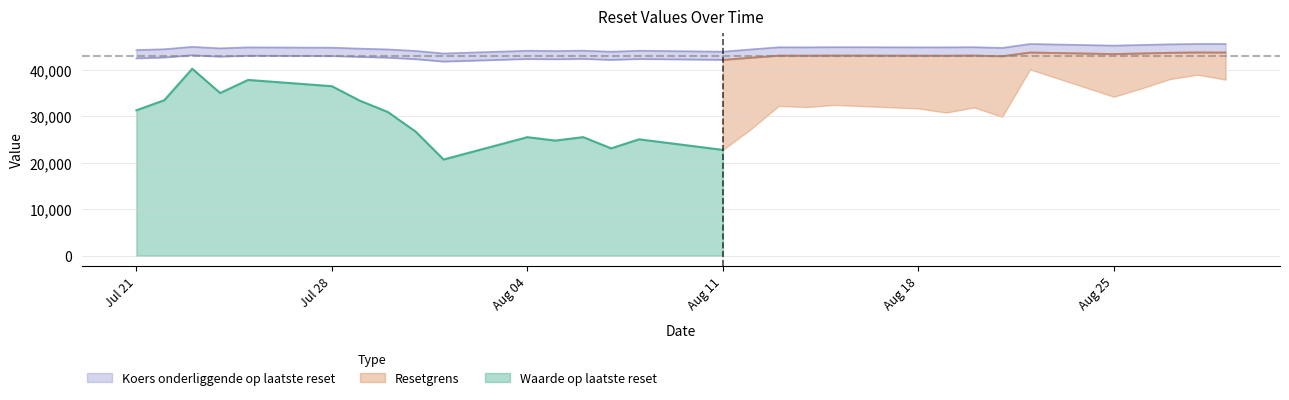

What is the minimum value for Resetgrens?

41845.0